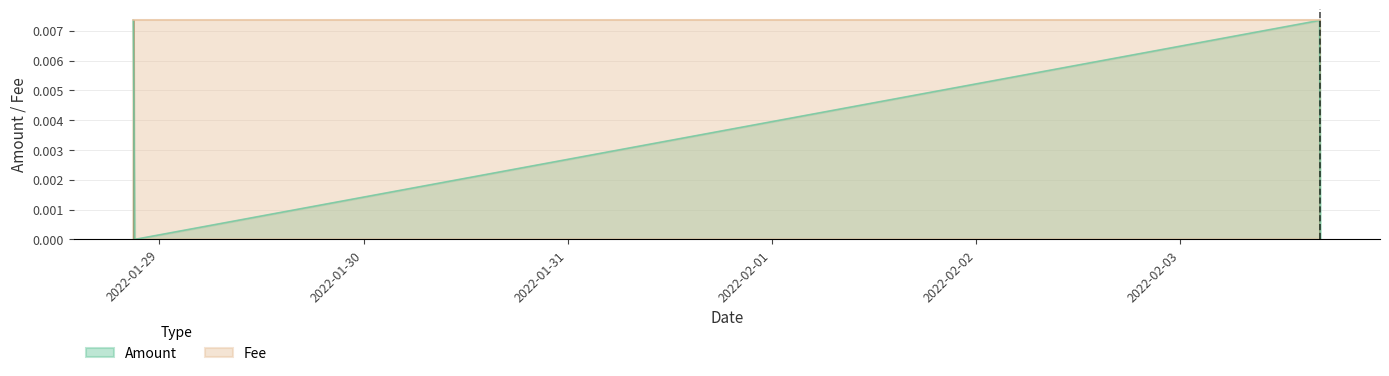

How many values are between 0 and 1?

4